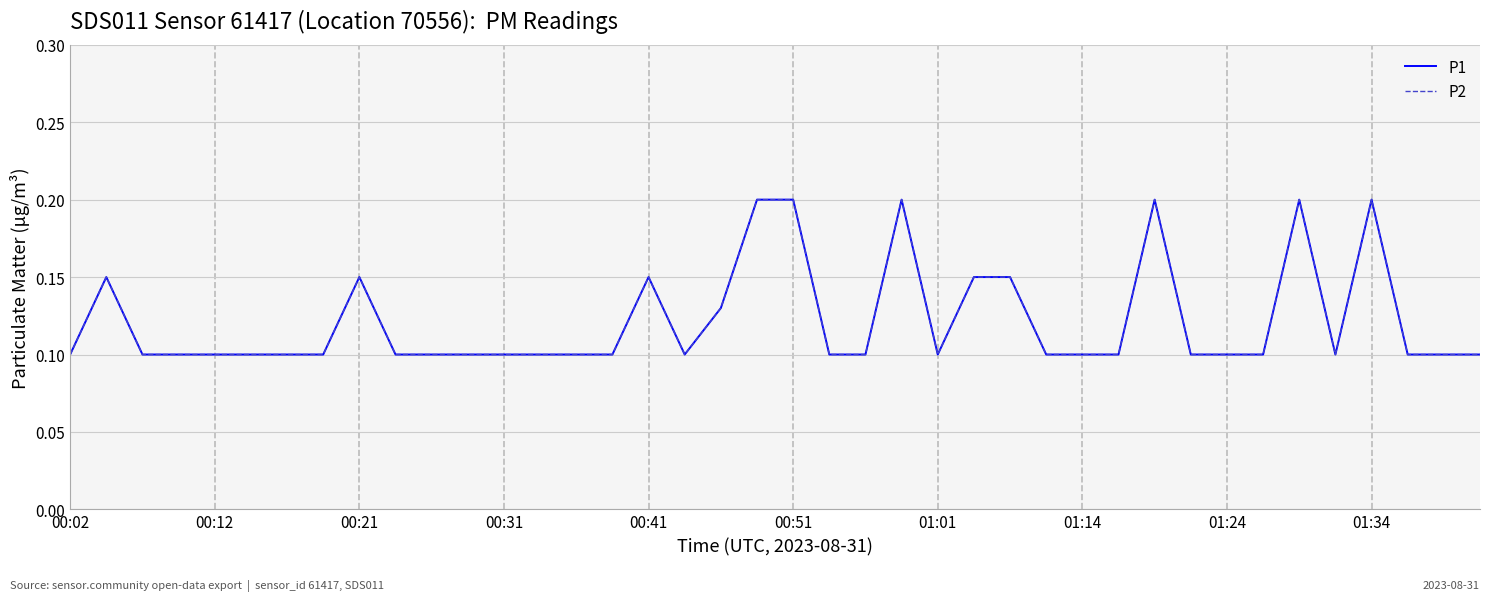

Is this an area chart (filled region under the line)?

No